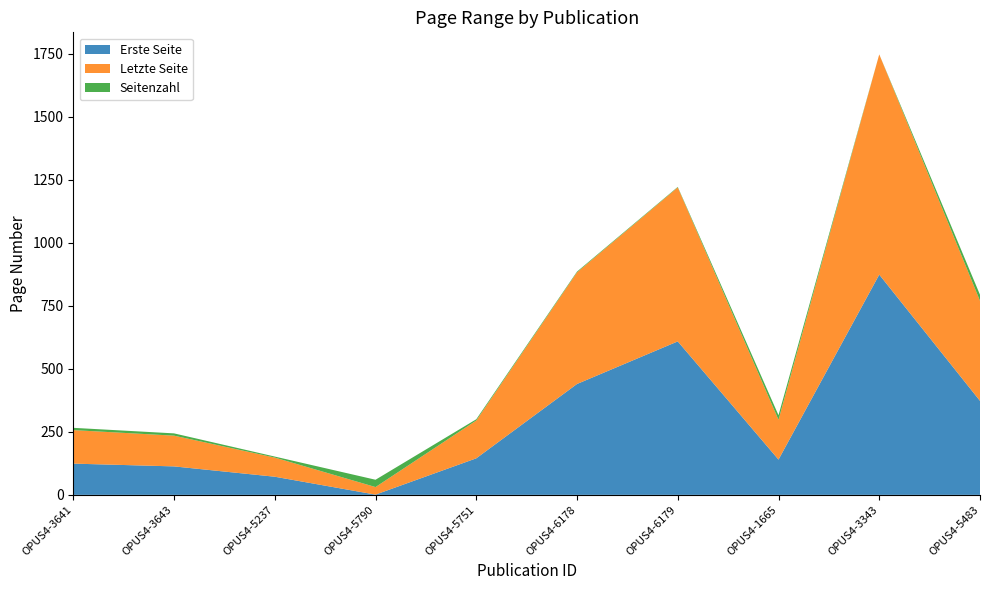

Reading right to left, list all the values displayed in this chart.

Erste Seite: 373	874	140	609	440	145	1	72	113	124
Letzte Seite: 397	874	158	611	443	150	30	76	122	133
Seitenzahl: 24	0	18	2	3	5	29	4	9	9